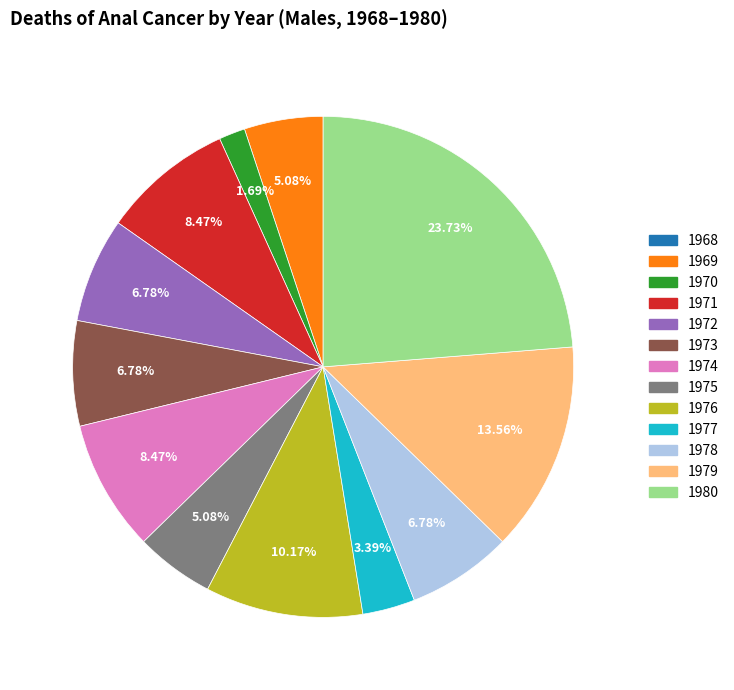

The 1970 slice represents 2% of the pie. True or false?

True